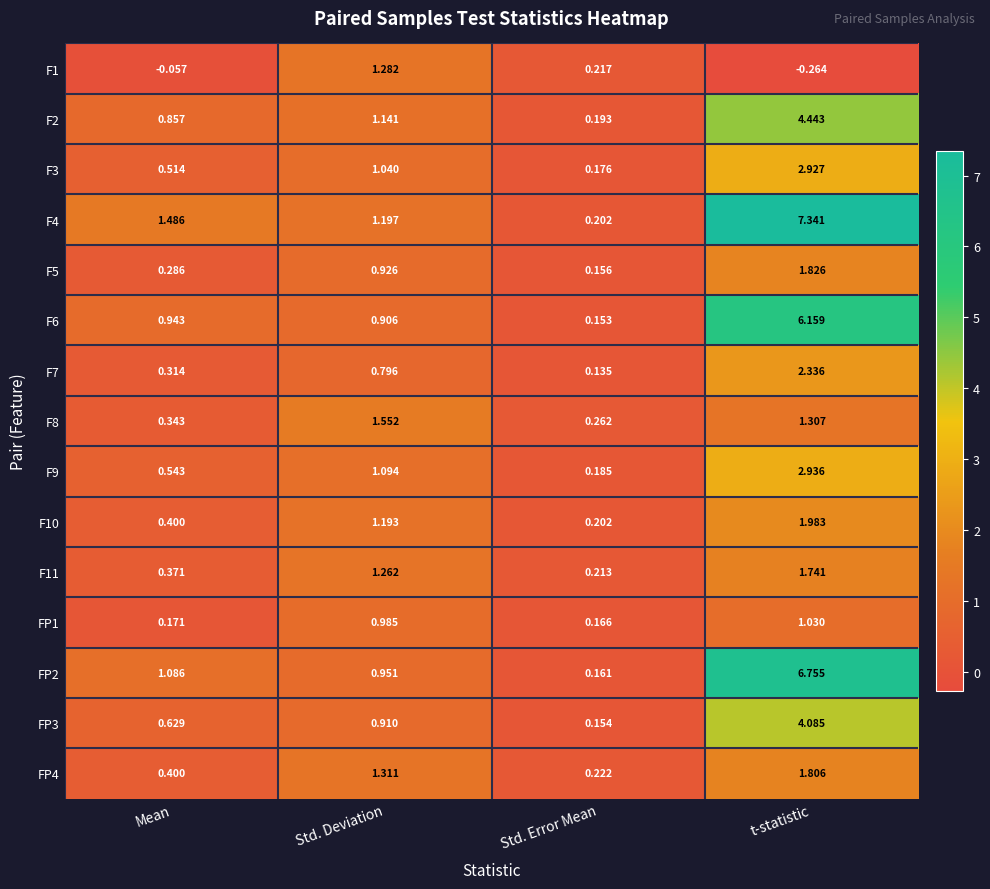

Rank the categories by F5 value from lowest to highest.

Std. Error Mean, Mean, Std. Deviation, t-statistic